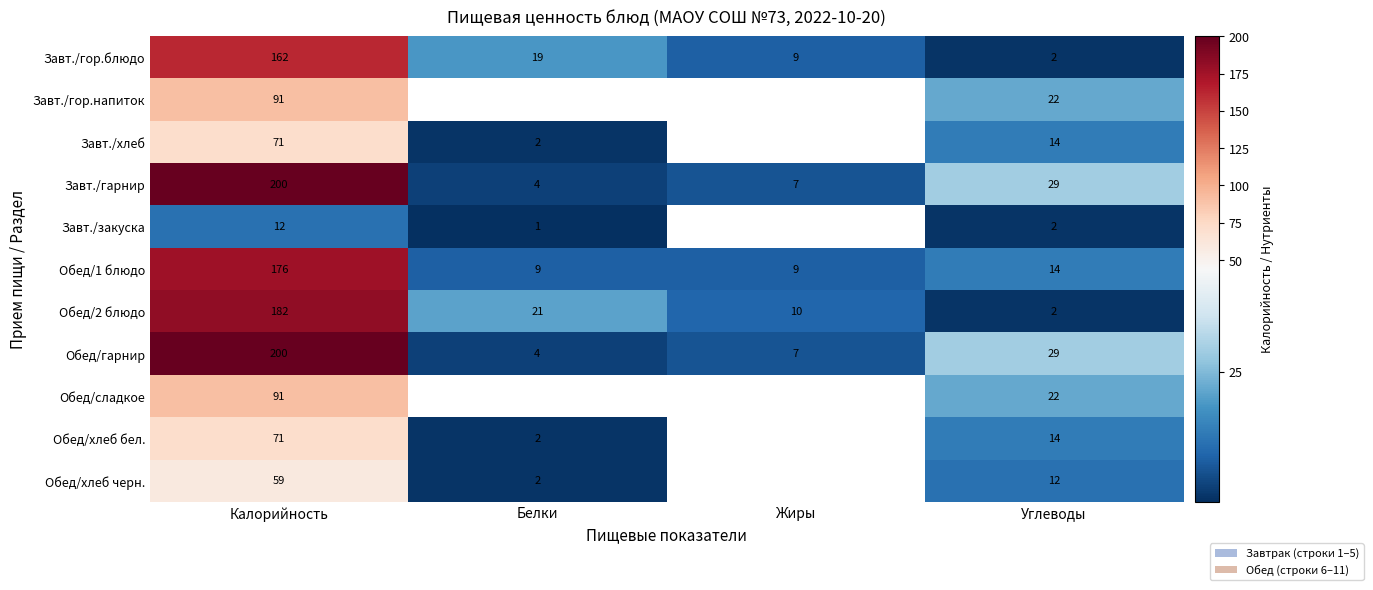

How many data points in Обед/2 блюдо are less than 21?

2